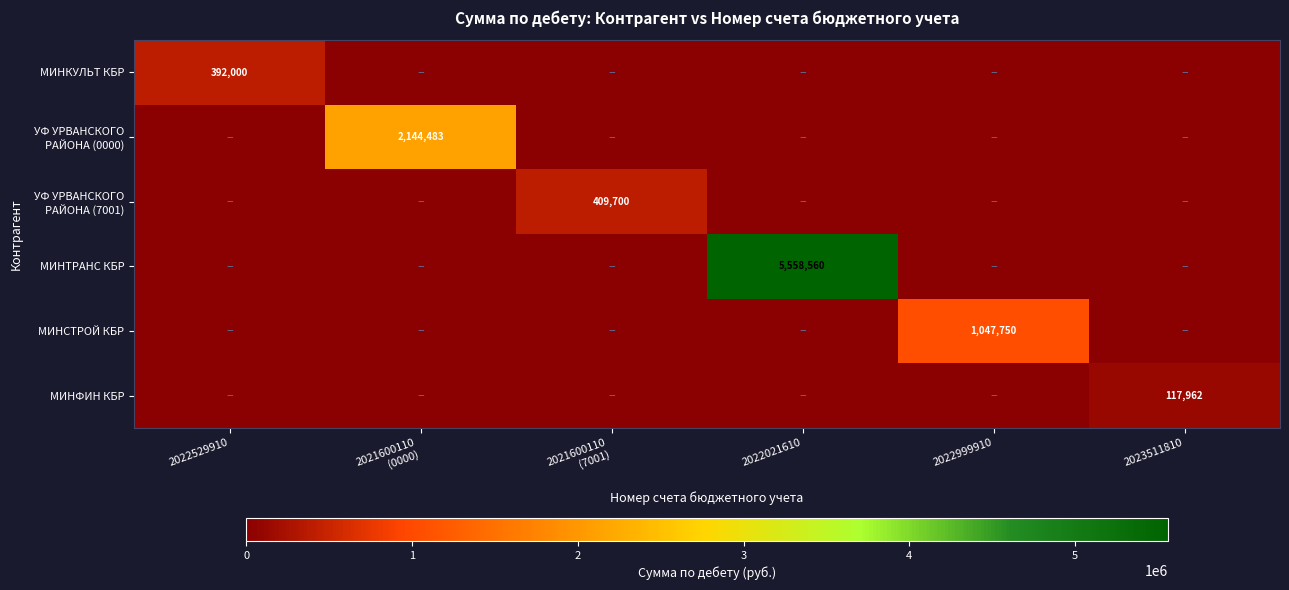

The МИНФИН КБР series shows 184344 at 2023511810. True or false?

False